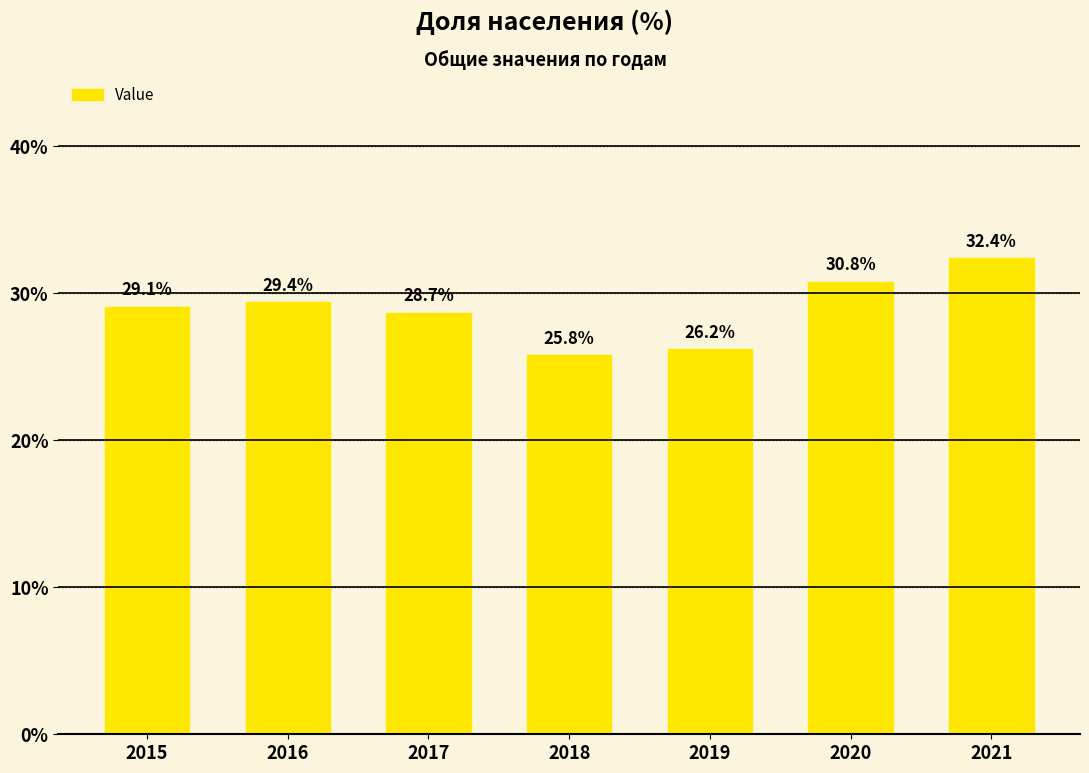

Reading left to right, transcribe all the data shown in this chart.

2015=29.1	2016=29.4	2017=28.7	2018=25.8	2019=26.2	2020=30.8	2021=32.4